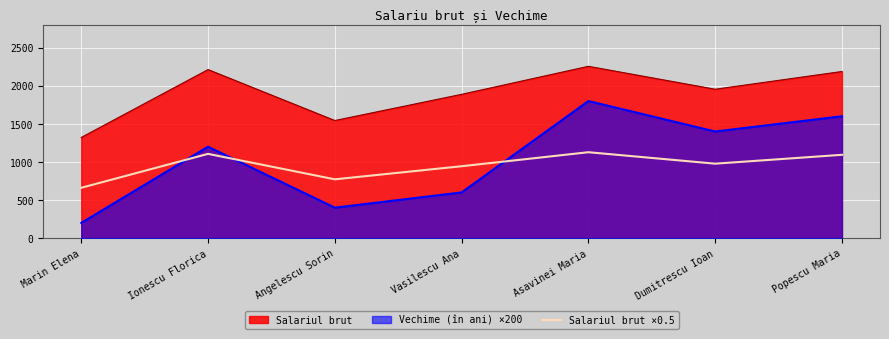

What is the label of the 4th point from the left?

Vasilescu Ana